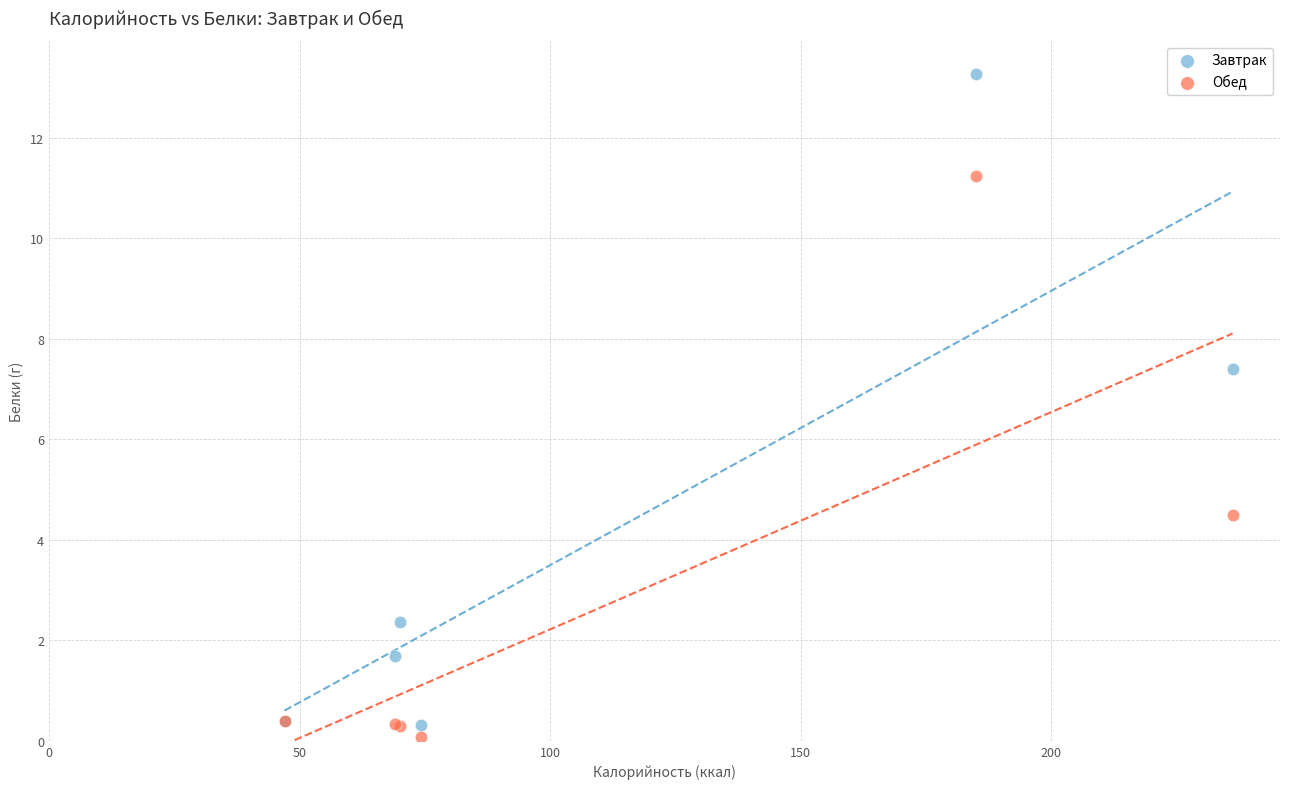

What is the X range (max minus min) for the scatter plot?

189.2